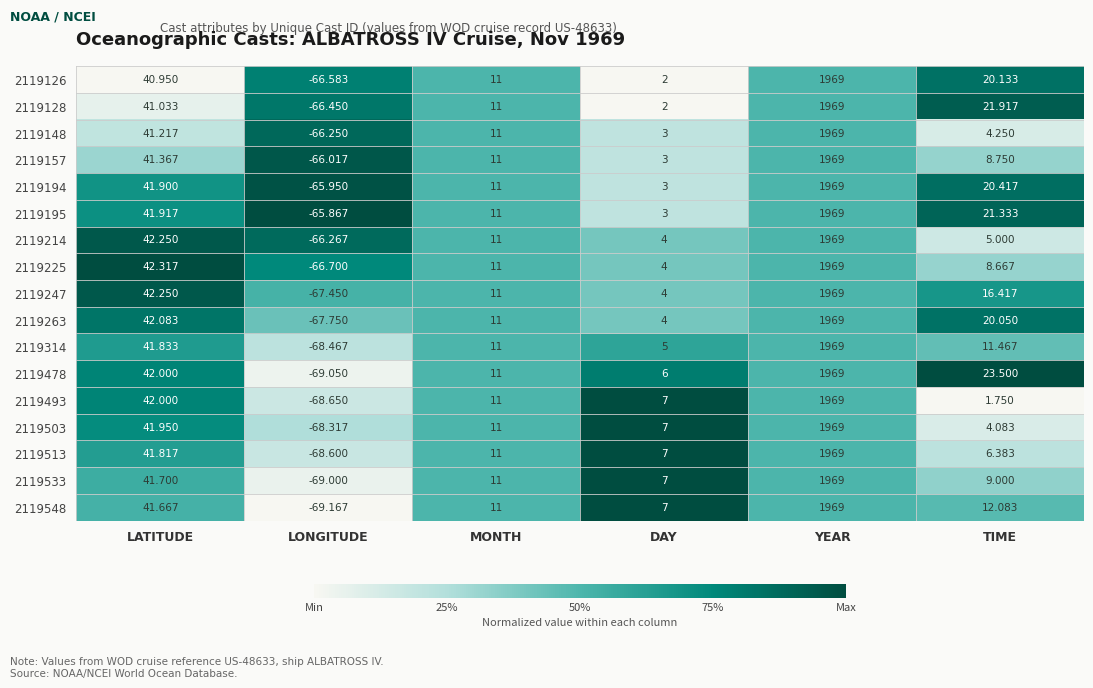

Which category has the highest value across all series?

YEAR